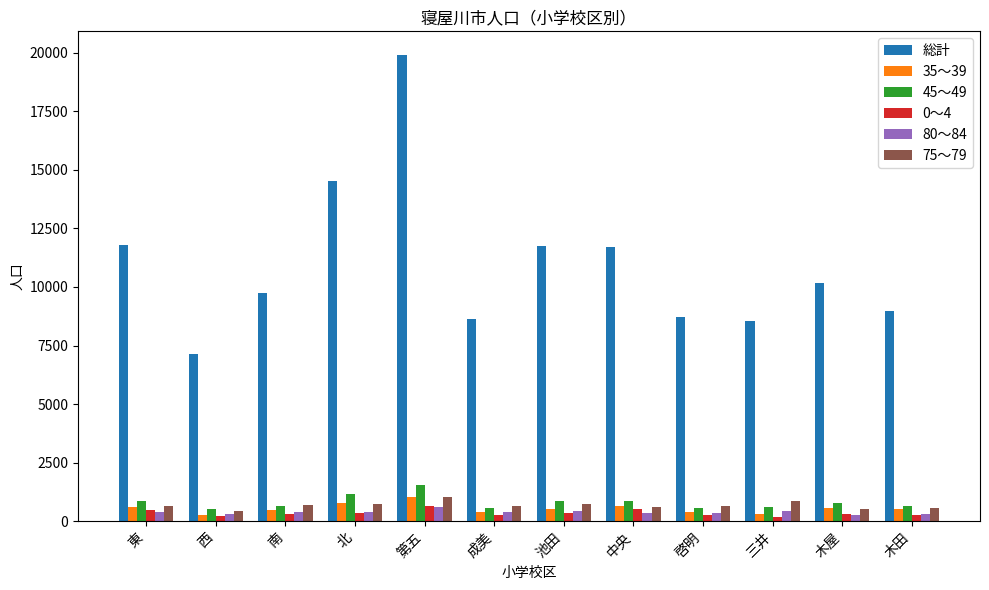

What is the average value of the 総計 series?

10967